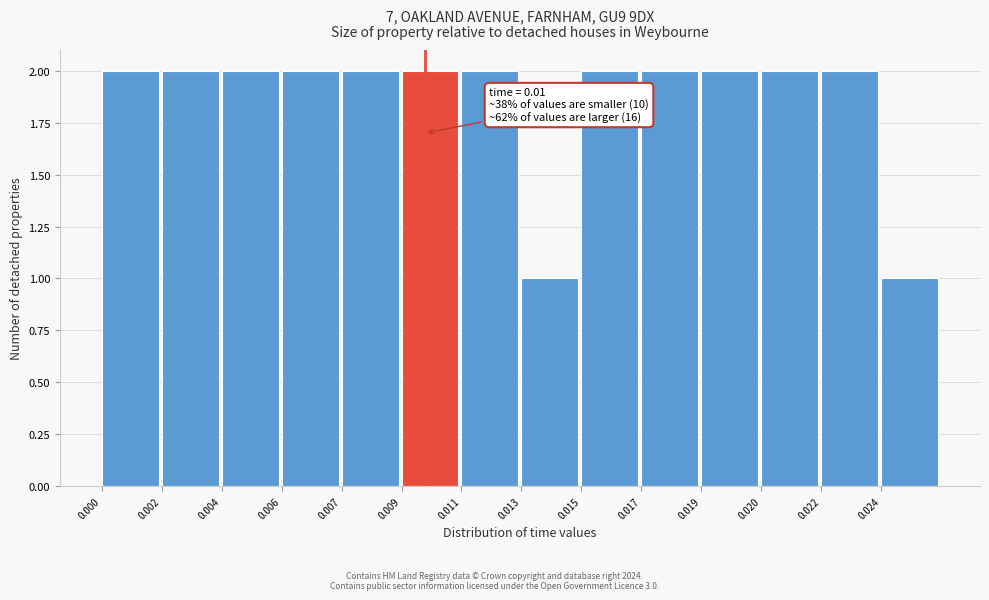

Reading right to left, list all the values displayed in this chart.

1	2	2	2	2	2	1	2	2	2	2	2	2	2